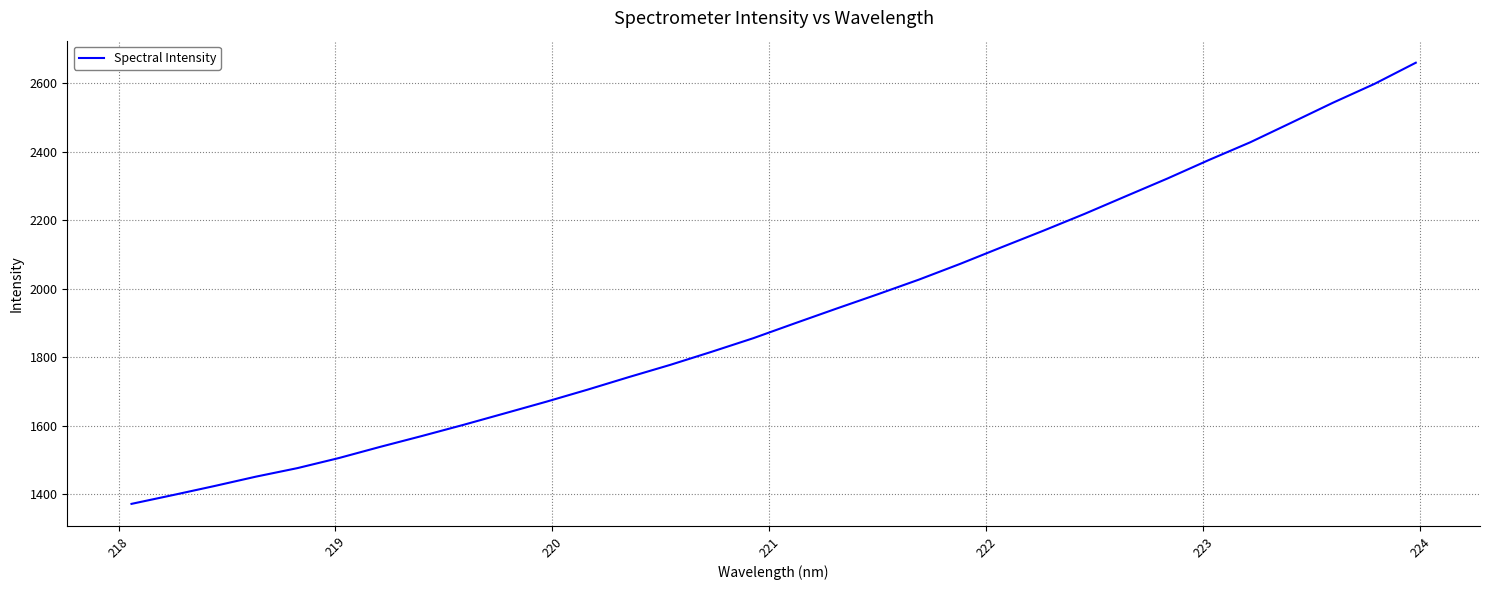

What is the greatest value displayed?

2659.1